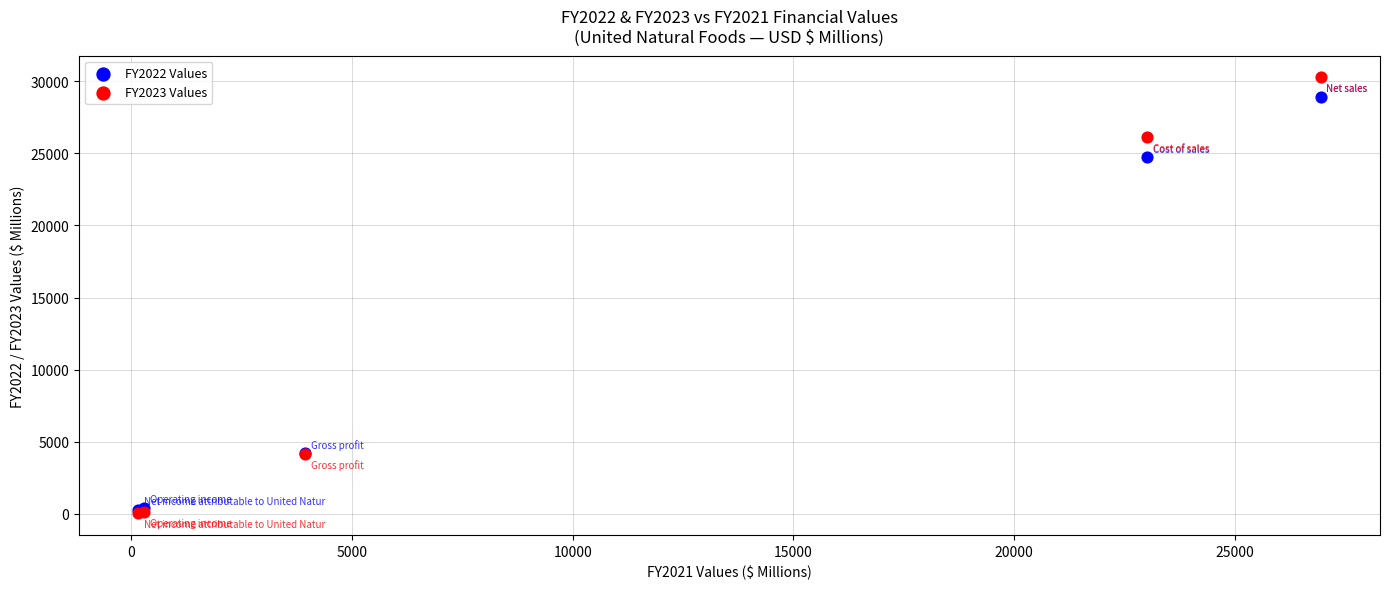

What are all the series names shown in the legend?

FY2022 Values, FY2023 Values